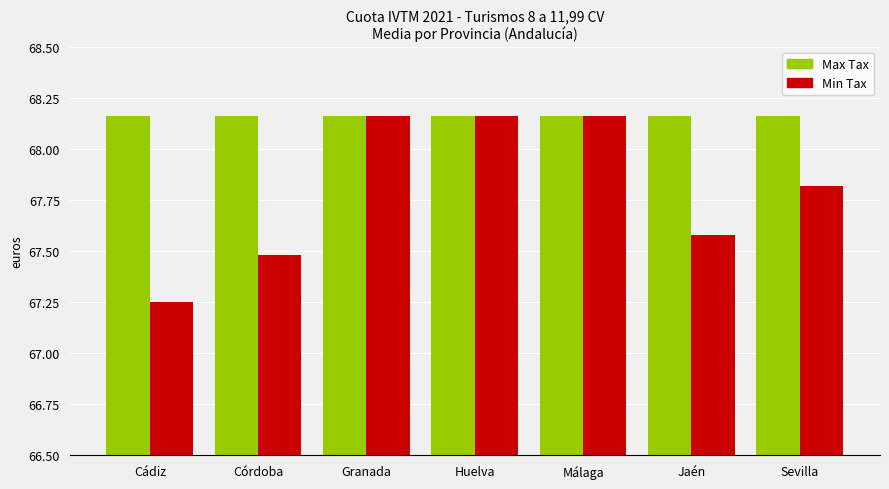

What is the spread (max minus min) of values at Córdoba?

0.7